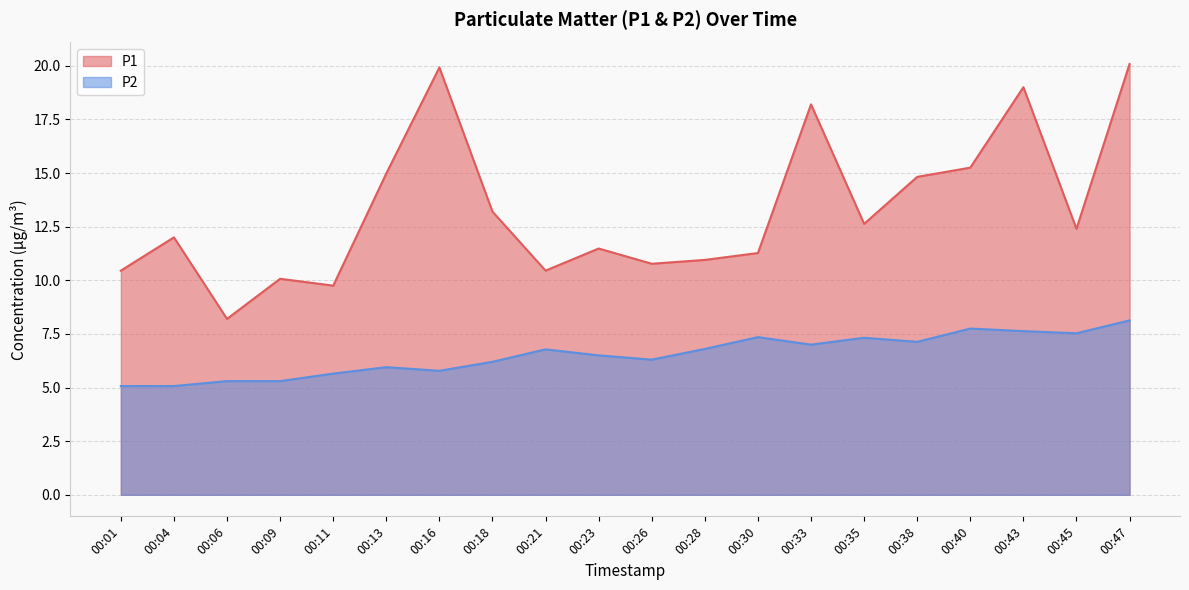

Rank the series by their maximum value, from highest to lowest.

P1, P2